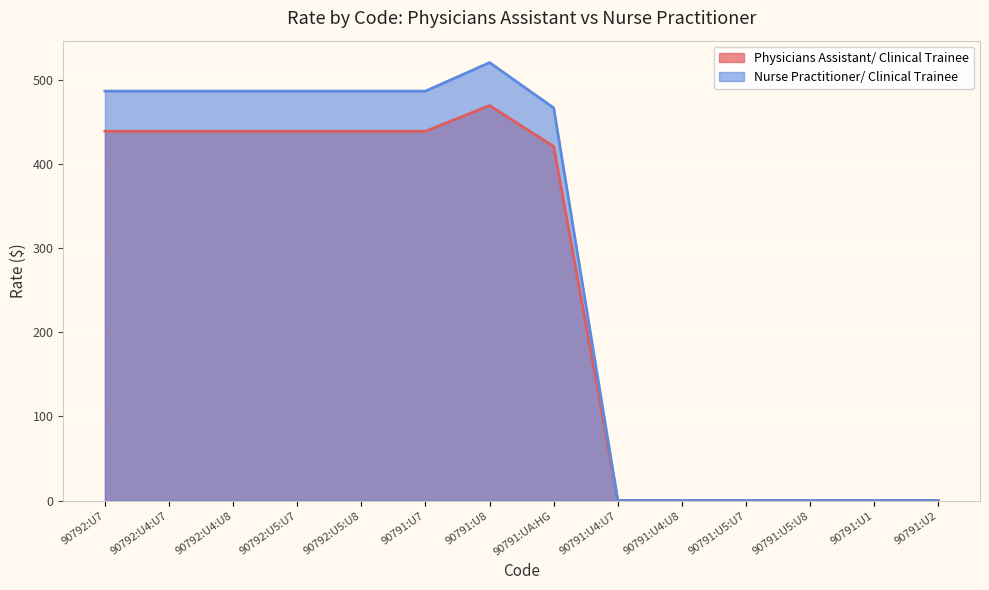

Which series has the largest range (max minus min)?

Nurse Practitioner/ Clinical Trainee